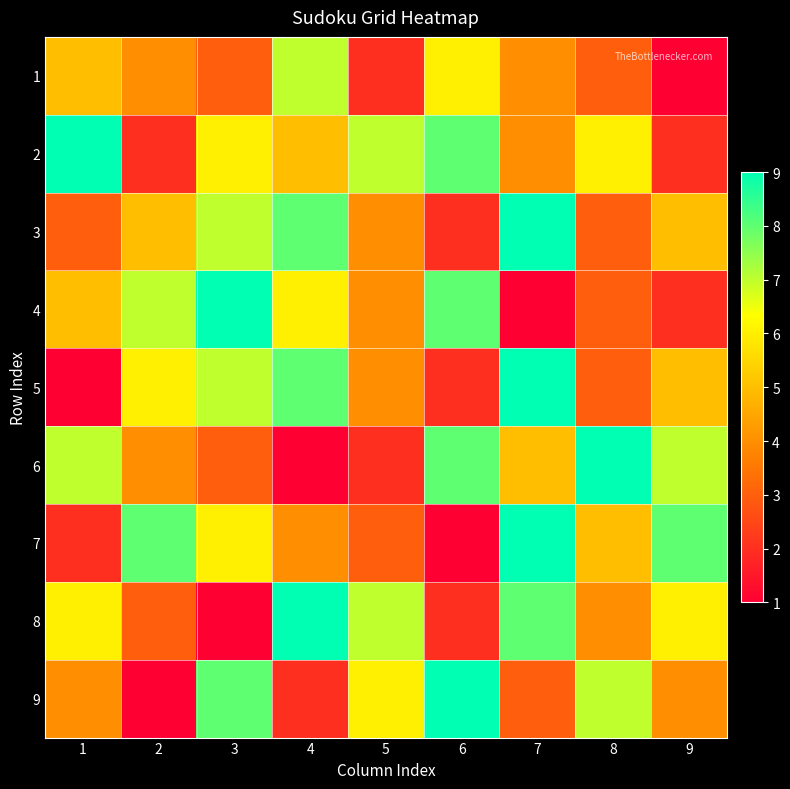

At which category is the sum across all series the highest?

7